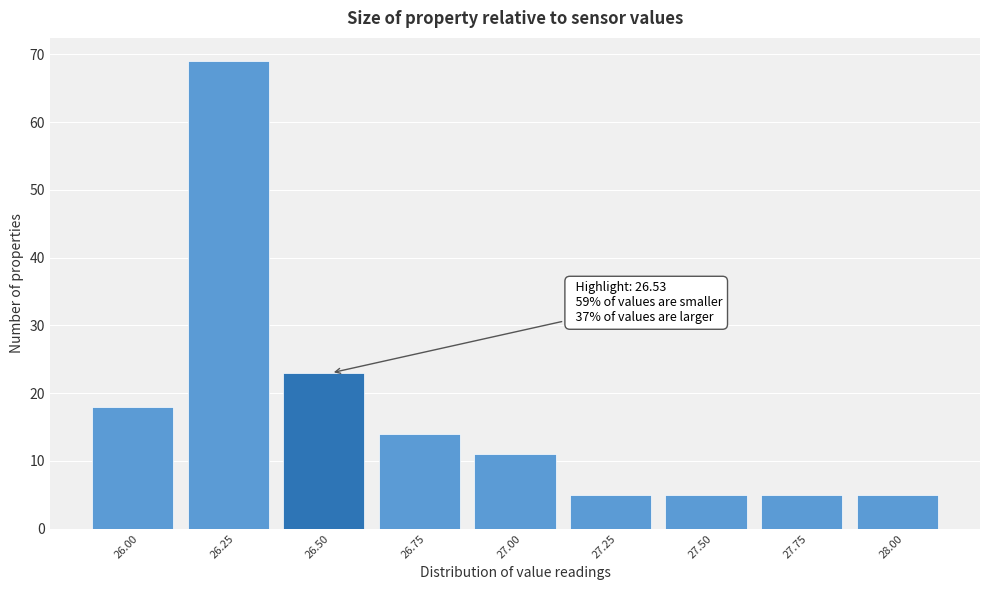

Reading right to left, list all the values displayed in this chart.

5	5	5	5	11	14	23	69	18